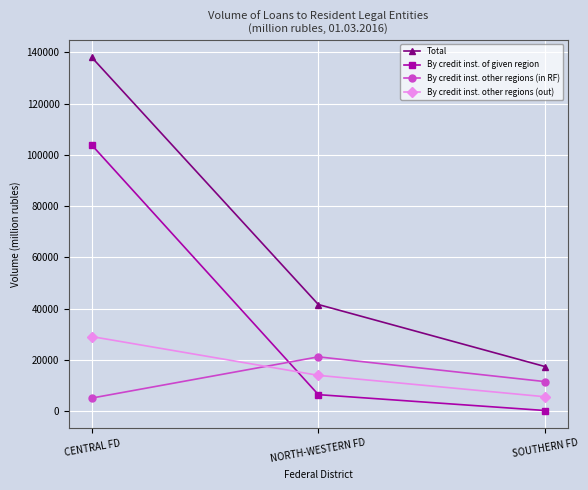

Which series has the largest range (max minus min)?

Total